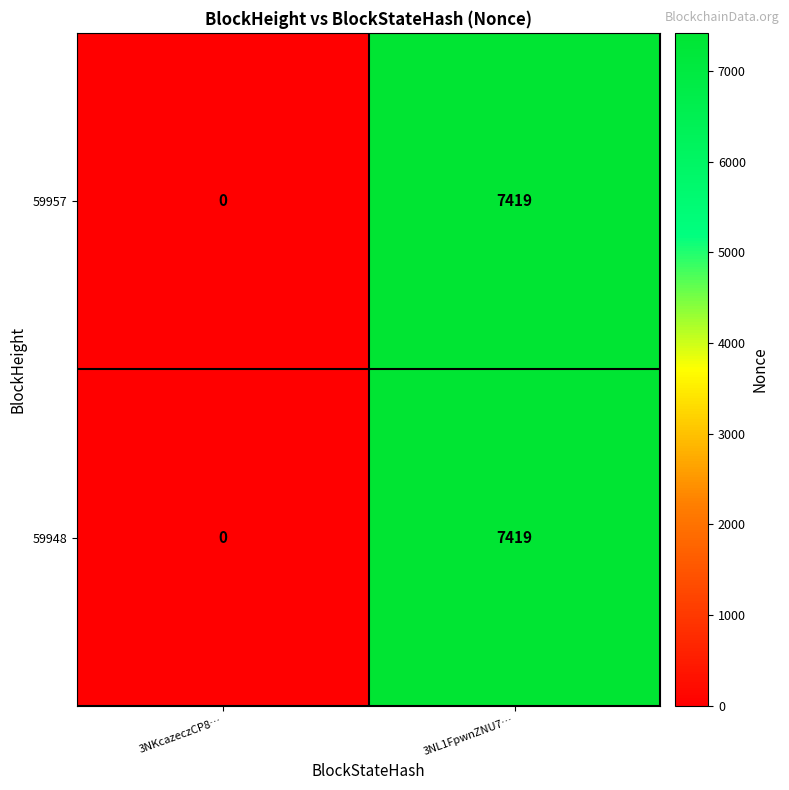

At how many categories does at least one series exceed 5151?

1